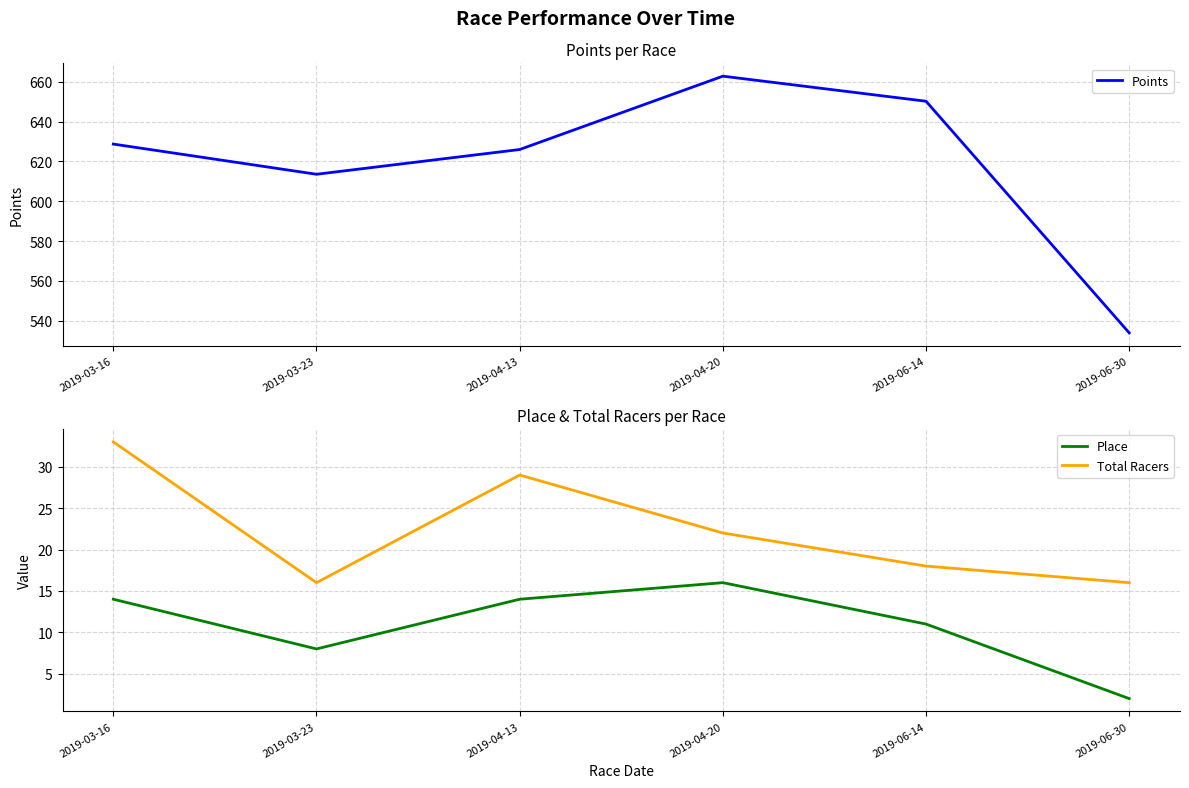

At which category does Total Racers reach its first local valley?

2019-03-23